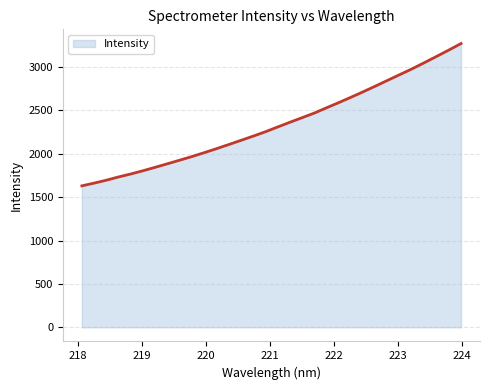

What is the minimum value shown in the chart?

1630.5